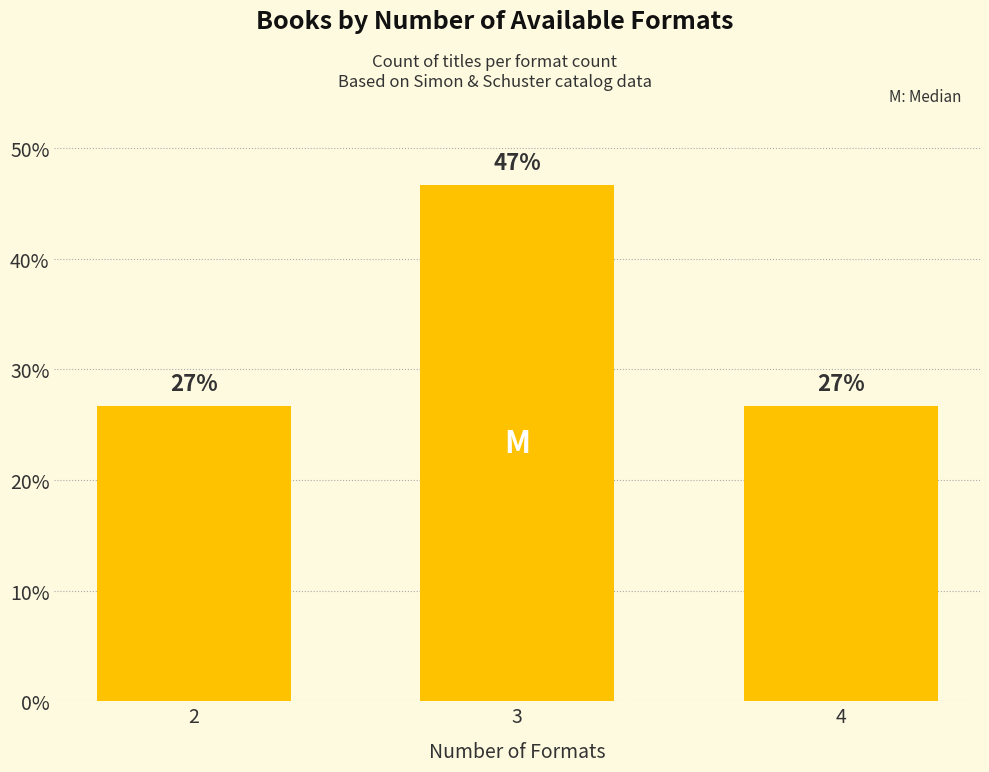

What is the value of the 1st bar from the left?

26.7